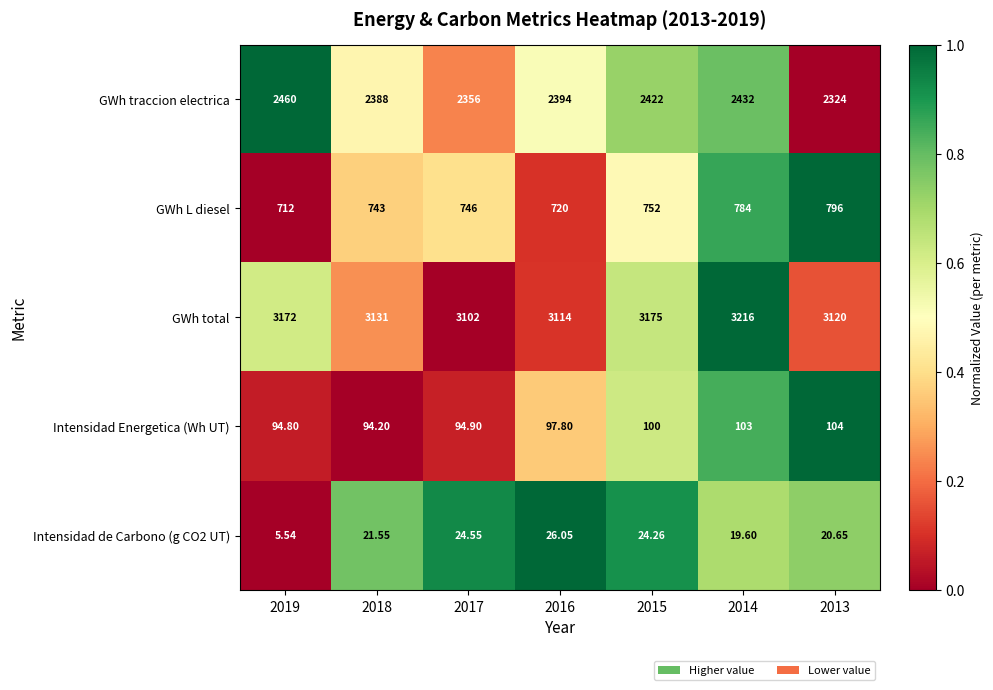

Which series has the widest spread of values?

GWh traccion electrica